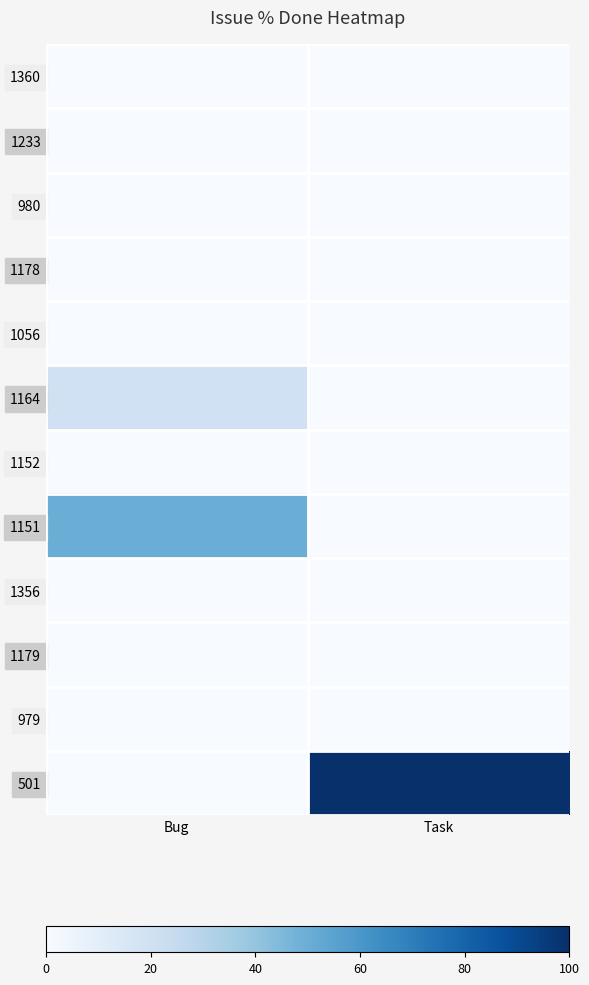

Which series has the largest range (max minus min)?

501